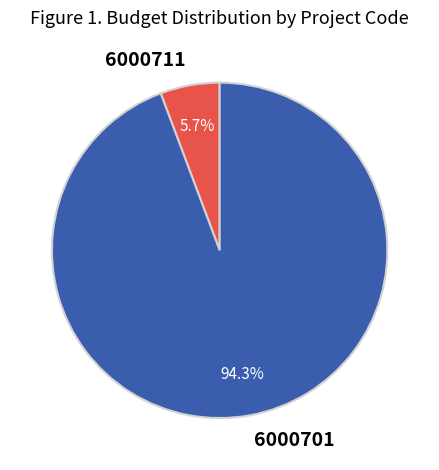

What is the ratio of the value at 6000701 to the value at 6000711?

16.5